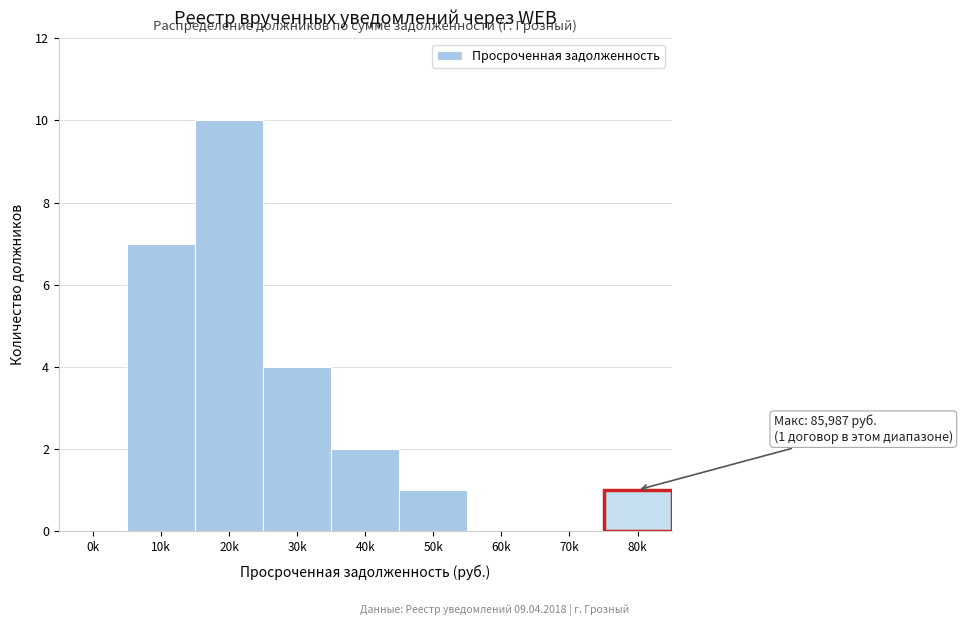

Reading left to right, list all the values displayed in this chart.

0k=0	10k=7	20k=10	30k=4	40k=2	50k=1	60k=0	70k=0	80k=1